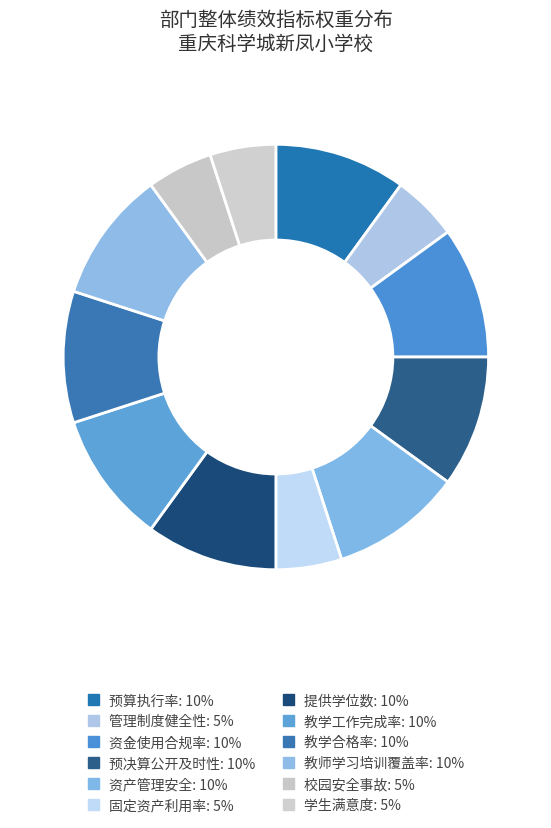

Rank the categories by value from lowest to highest.

管理制度健全性, 固定资产利用率, 校园安全事故, 学生满意度, 预算执行率, 资金使用合规率, 预决算公开及时性, 资产管理安全, 提供学位数, 教学工作完成率, 教学合格率, 教师学习培训覆盖率